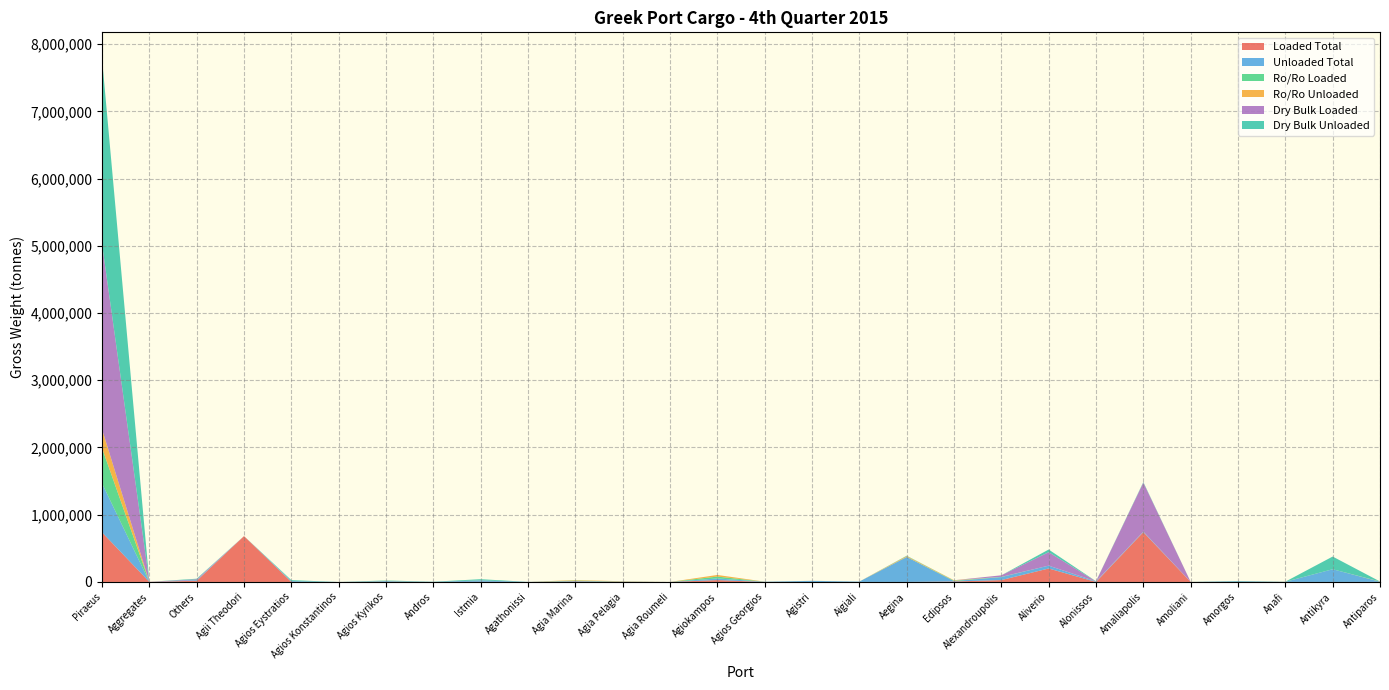

Reading left to right, list all the values displayed in this chart.

Loaded Total: 738241	990	17600	682288	328	0	1040	0	2364	0	6697	1788	0	27920	0	0	11	220	6704	27846	200244	0	740860	243	19	410	0	1049
Unloaded Total: 728806	0	10789	0	13162	0	12134	1910	20535	1122	7164	3464	191	24104	3837	16556	5716	371509	6104	44601	42398	7874	8570	585	10363	1922	189000	2478
Ro/Ro Loaded: 524461	0	0	0	328	0	1040	0	0	0	6697	1788	0	27920	0	0	11	220	6704	2996	0	0	0	243	19	410	0	1049
Ro/Ro Unloaded: 279877	0	0	0	537	0	2409	0	0	0	7164	3464	191	24104	891	676	297	12448	6104	732	0	1222	0	585	715	910	0	2478
Dry Bulk Loaded: 2757177	990	11200	0	0	0	0	0	1200	0	0	0	0	0	0	0	0	0	0	22740	200244	0	727660	0	0	0	0	0
Dry Bulk Unloaded: 2757177	0	8858	0	12612	0	5516	1910	17085	0	0	0	0	0	0	0	0	5830	0	0	39398	2100	8570	0	3350	570	189000	0